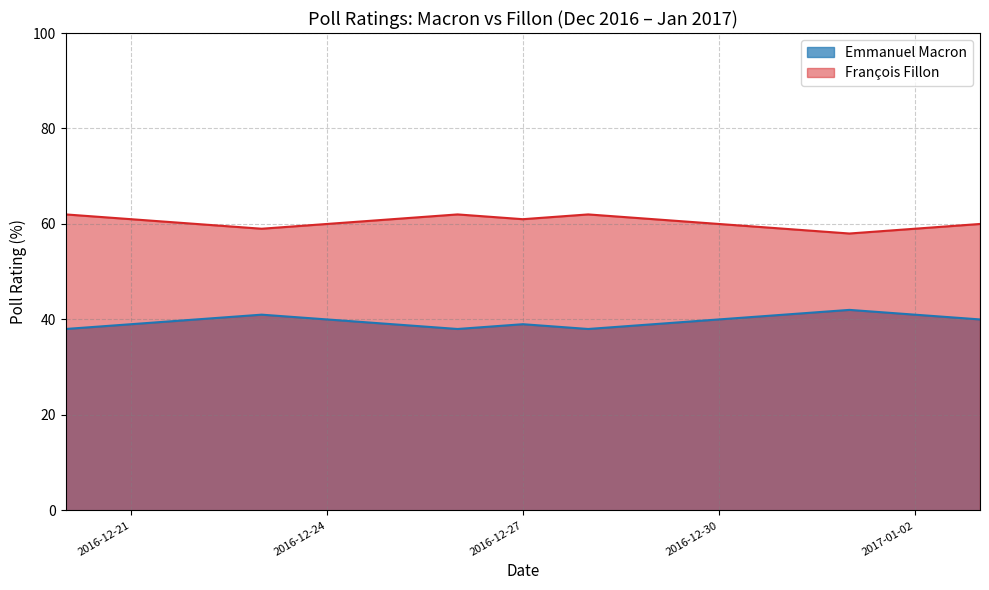

True or false: François Fillon and Emmanuel Macron cross at least once.

False